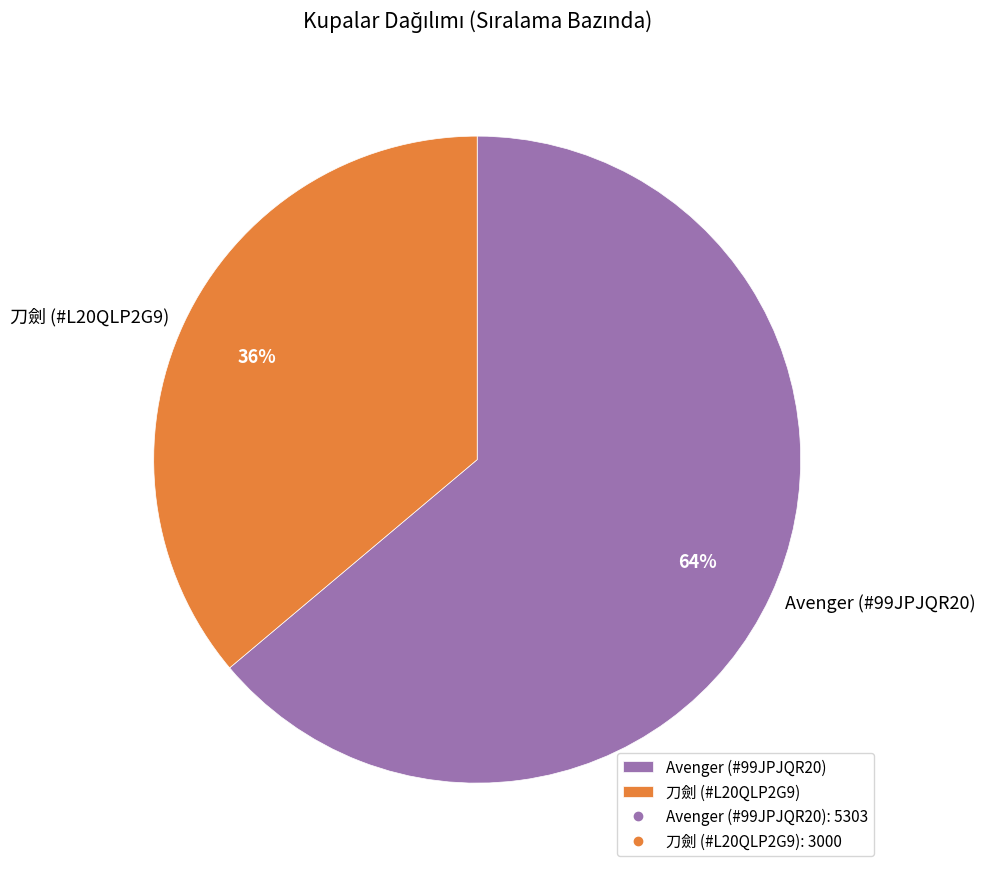

Which has a higher value, Avenger (#99JPJQR20) or 刀劍 (#L20QLP2G9)?

Avenger (#99JPJQR20)